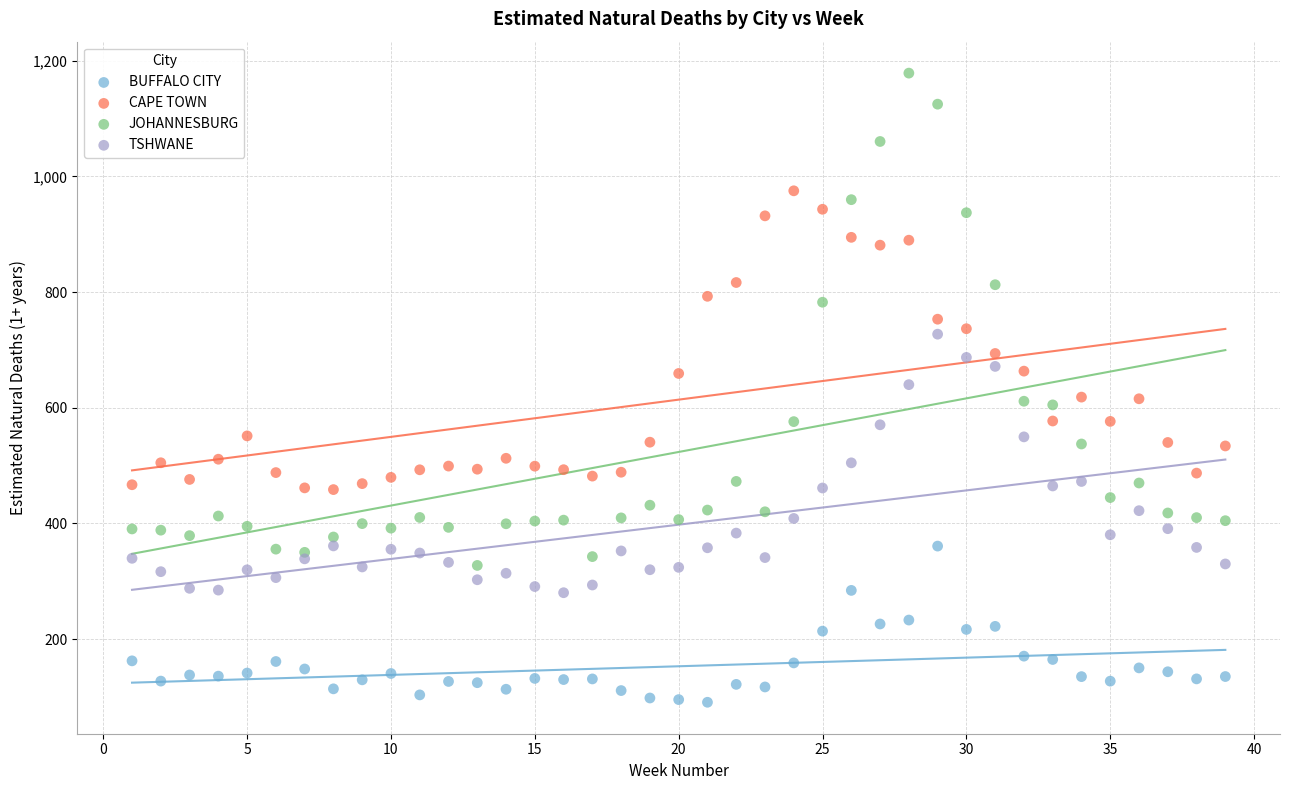

Which series contains the highest Y value?

JOHANNESBURG